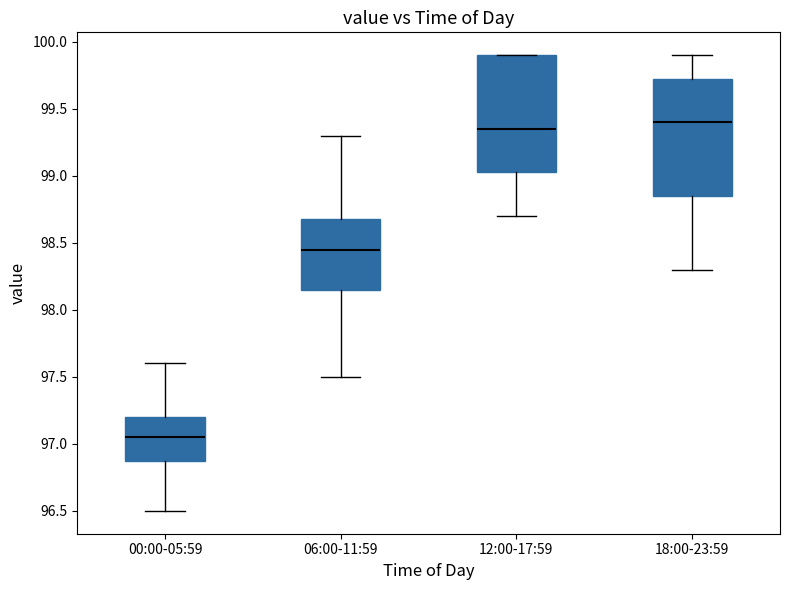

Reading left to right, transcribe this box plot: for each box, give where its median line is, the range the box spans, and where its two whiskers end, as read against the y-axis. The values are not printed on the chart, so give them approximately, as read against the axis.

00:00-05:59: median 97.05, box 96.90 to 97.20, whiskers 96.50 to 97.60
06:00-11:59: median 98.45, box 98.15 to 98.70, whiskers 97.50 to 99.30
12:00-17:59: median 99.35, box 99.05 to 99.90, whiskers 98.70 to 99.90
18:00-23:59: median 99.40, box 98.85 to 99.75, whiskers 98.30 to 99.90